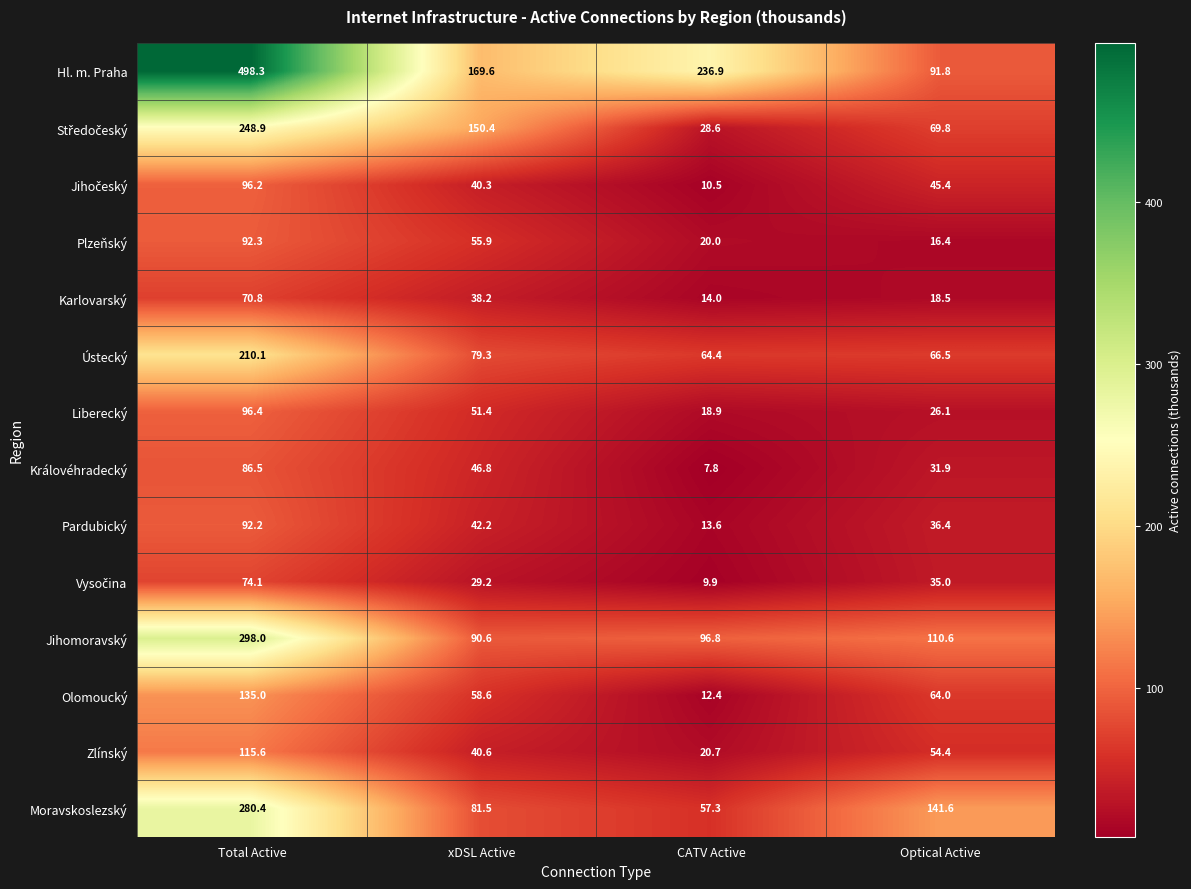

What is the difference between the Karlovarský values at xDSL Active and Optical Active?

19.7